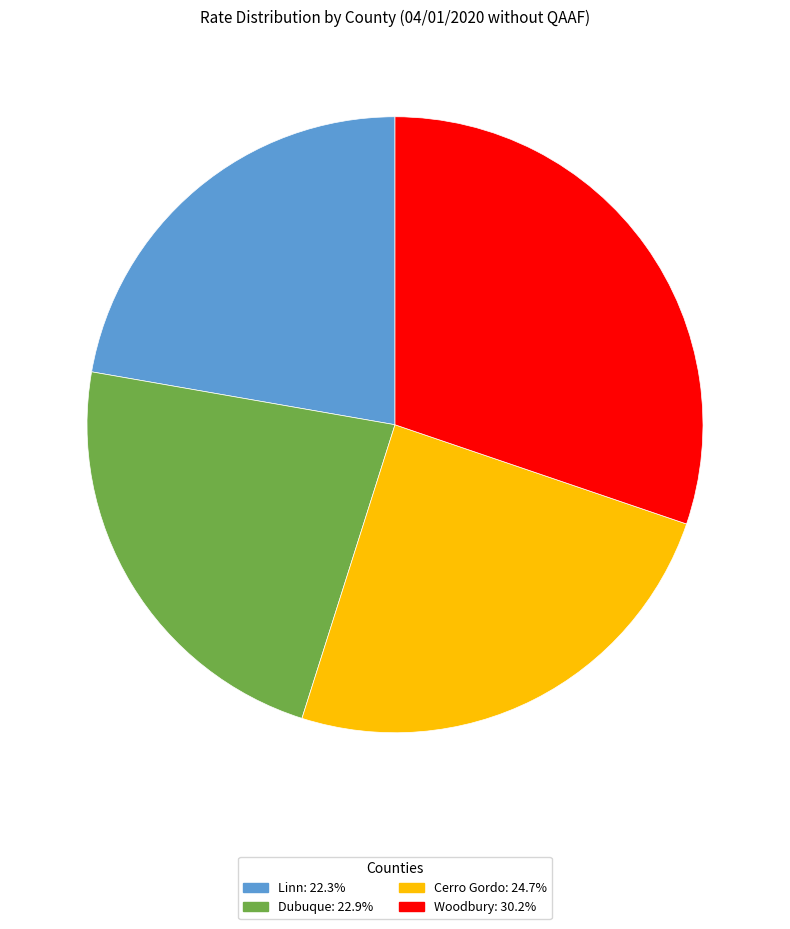

The Woodbury slice represents 19% of the pie. True or false?

False